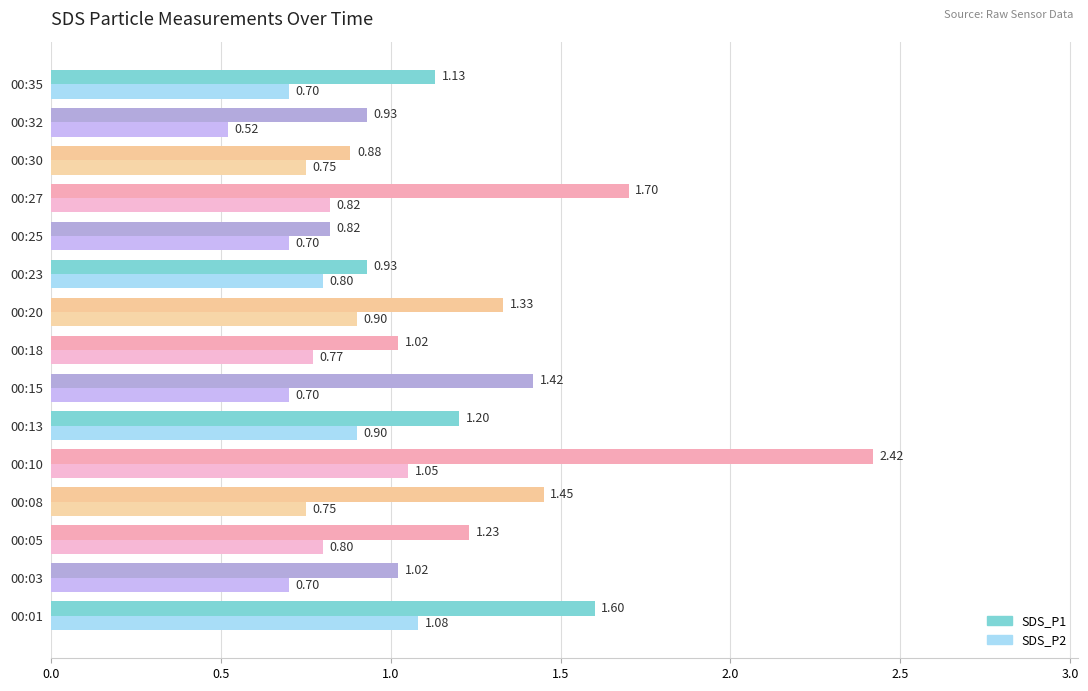

What is the difference between the highest and lowest values at 00:32?

0.4